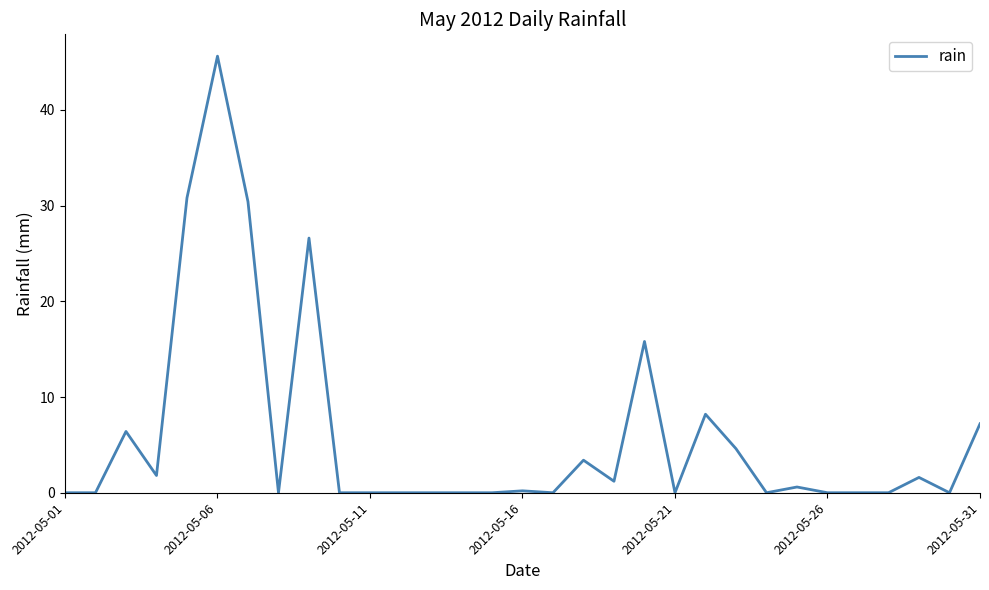

What is the maximum value shown in the chart?

45.6